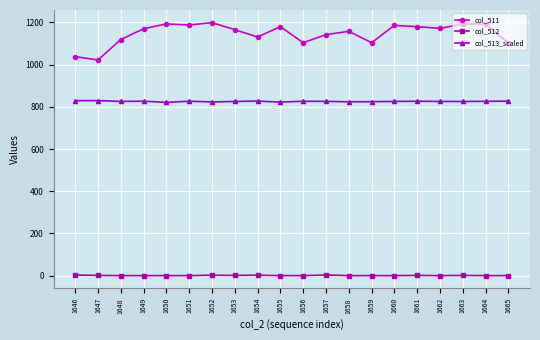

True or false: col_511 has more than 1 interior local peaks.

True